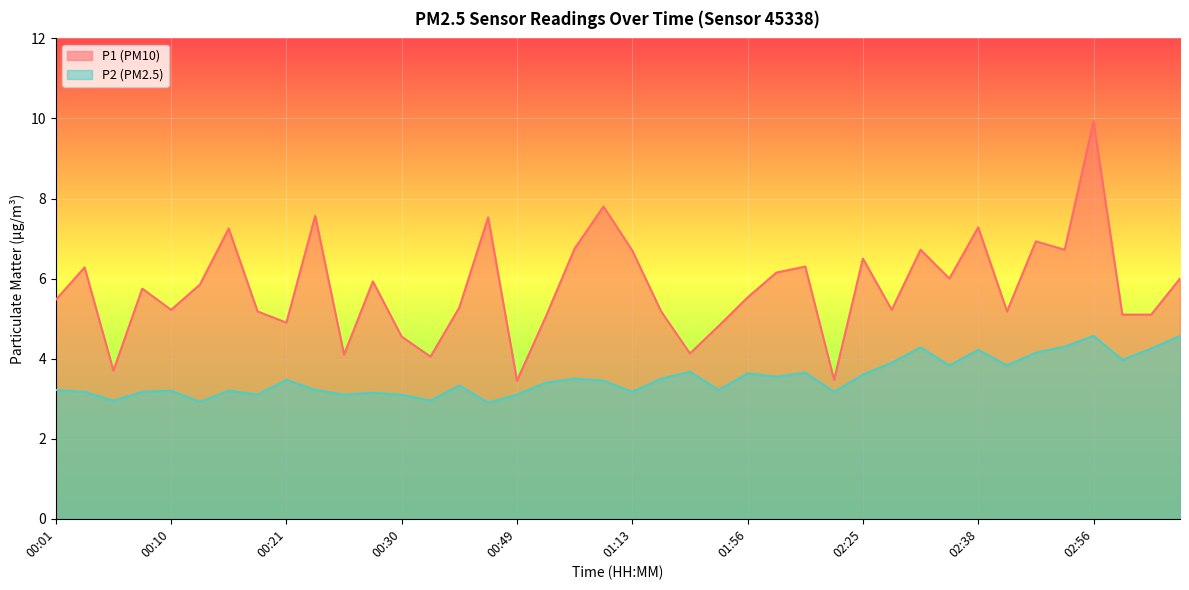

Rank the series by their maximum value, from highest to lowest.

P1 (PM10), P2 (PM2.5)